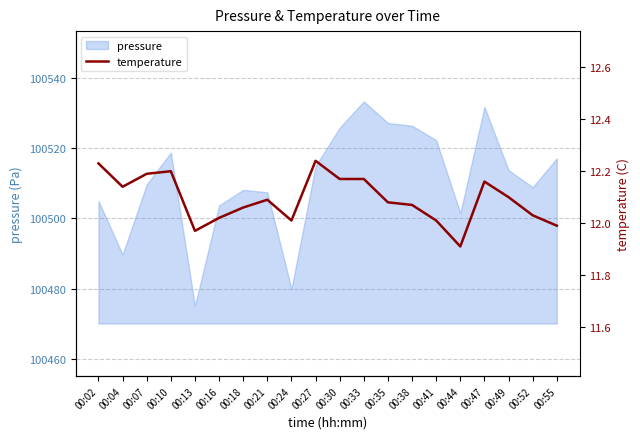

True or false: the data shows 6.6 at 00:52.

False